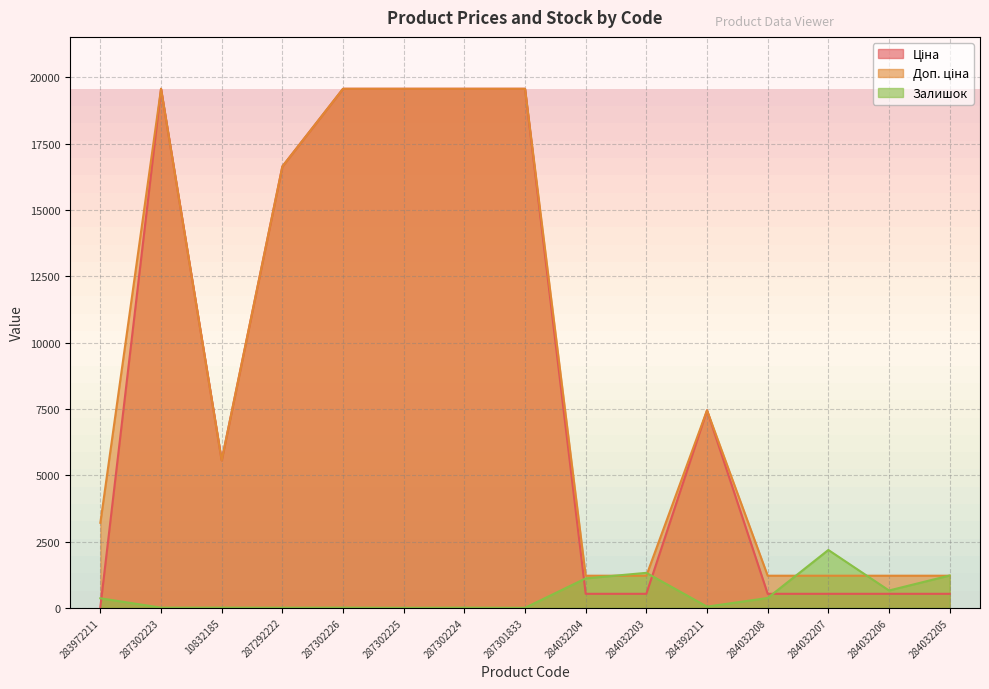

What are all the series names shown in the legend?

Ціна, Доп. ціна, Залишок